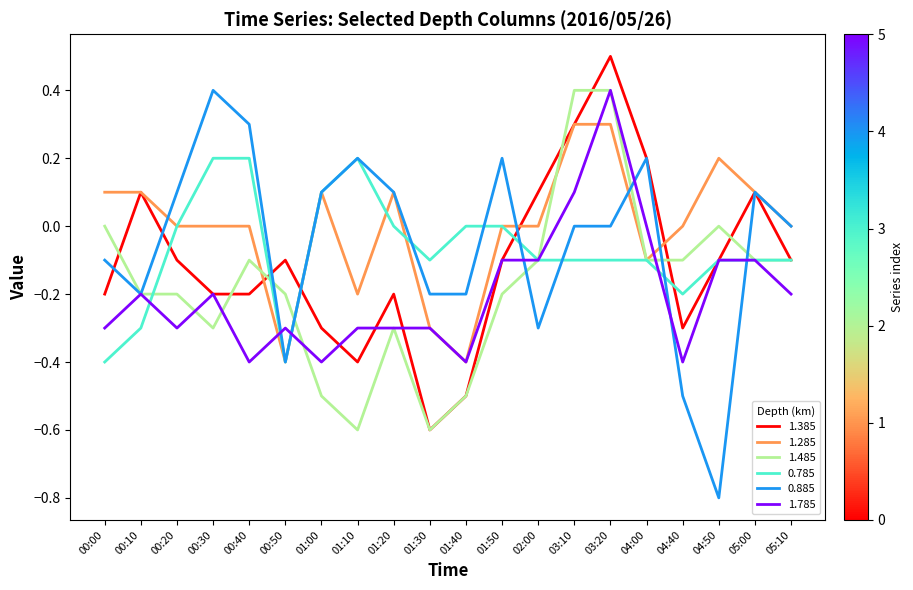

Which series has the largest range (max minus min)?

0.885